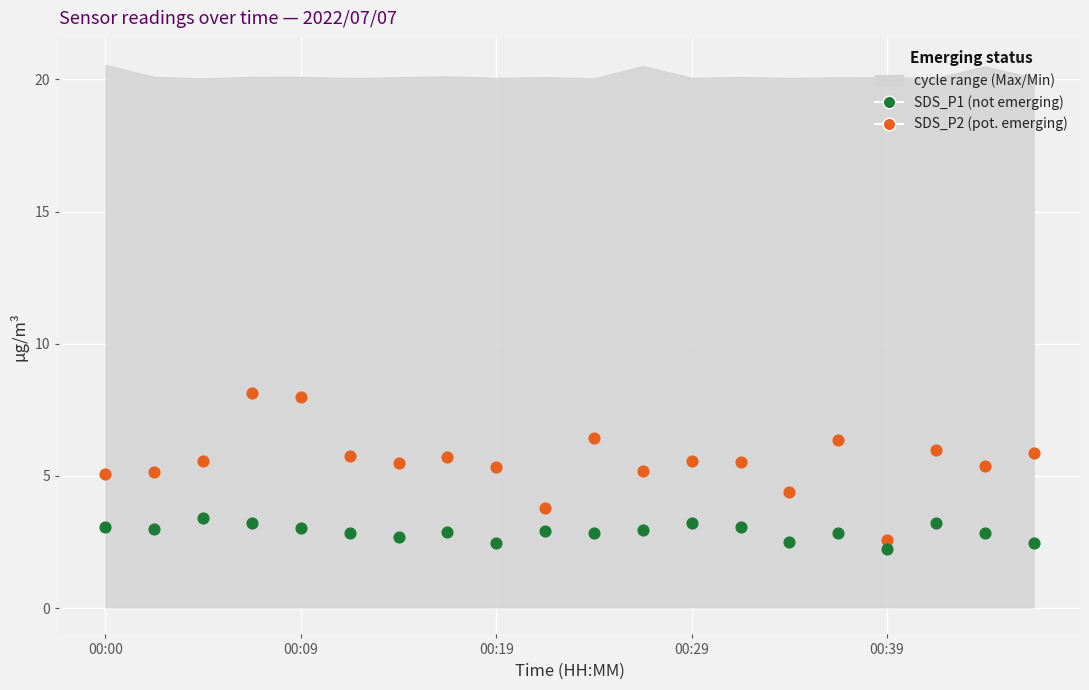

Across all data points, what is the range of Y values (max minus min)?

5.9